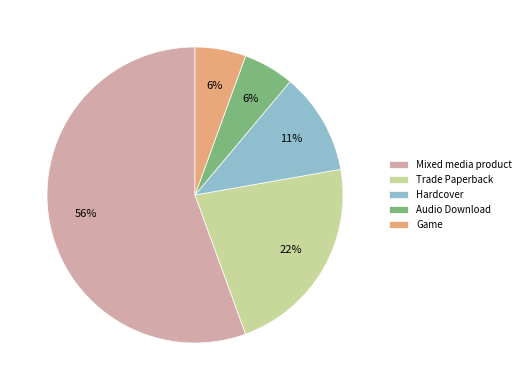

What percentage is the Hardcover slice, to the nearest percent?

11%